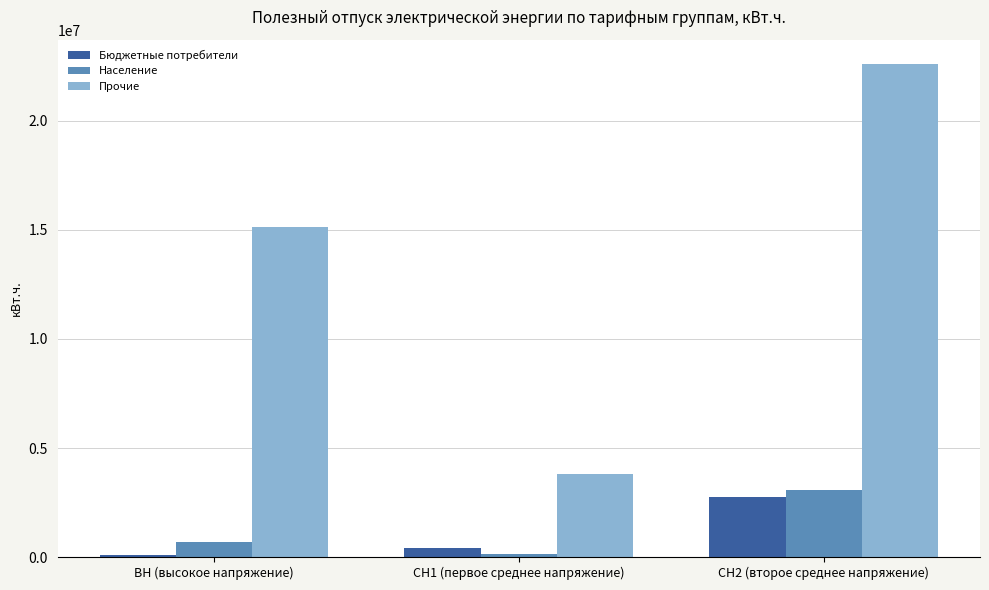

Rank the series by their maximum value, from highest to lowest.

Прочие, Население, Бюджетные потребители